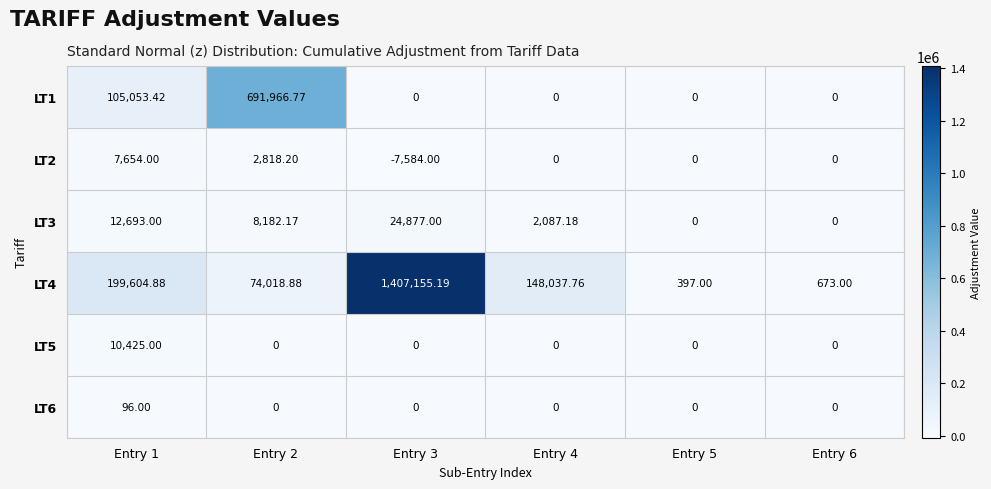

How many data points does each series have?

6